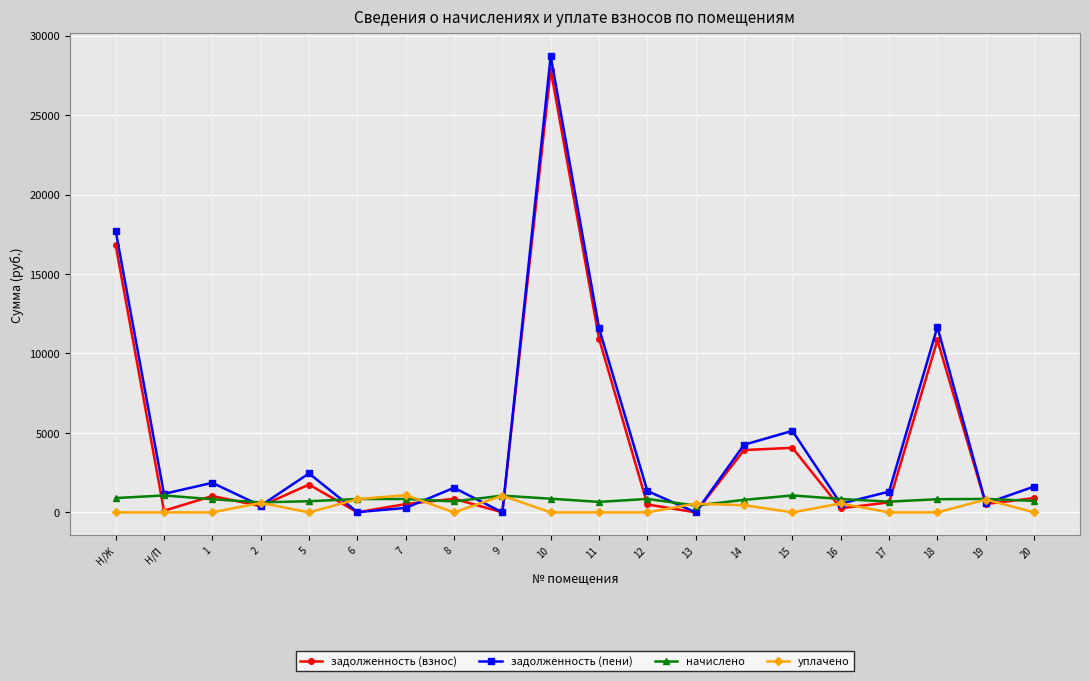

What is the average value of the уплачено series?

297.6